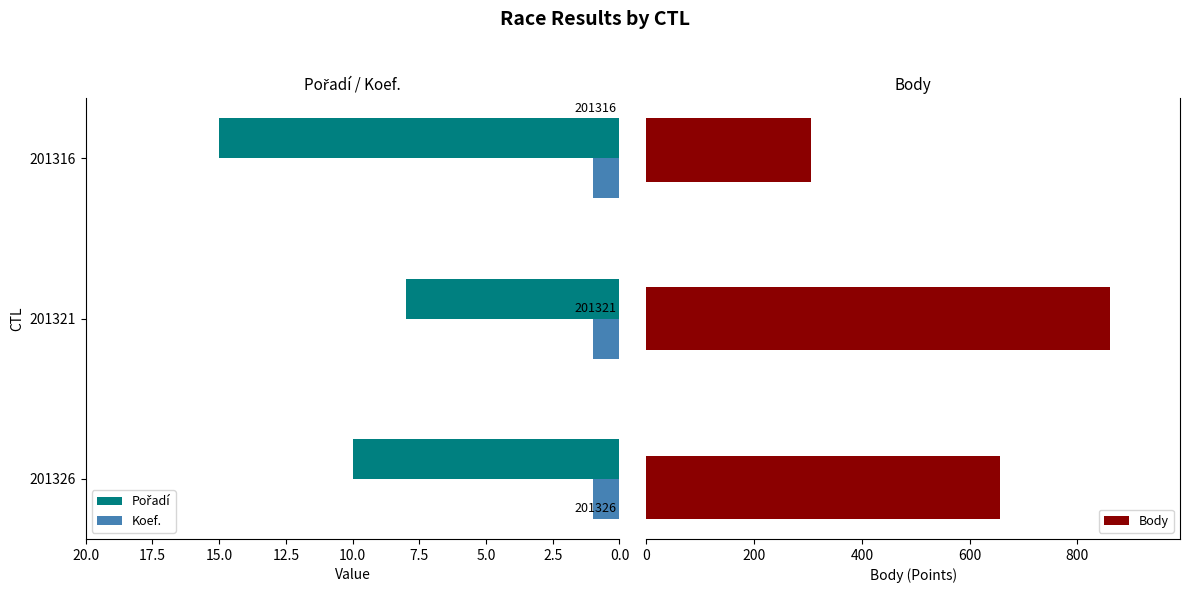

True or false: Koef. has a value of 1 at 201321.

True